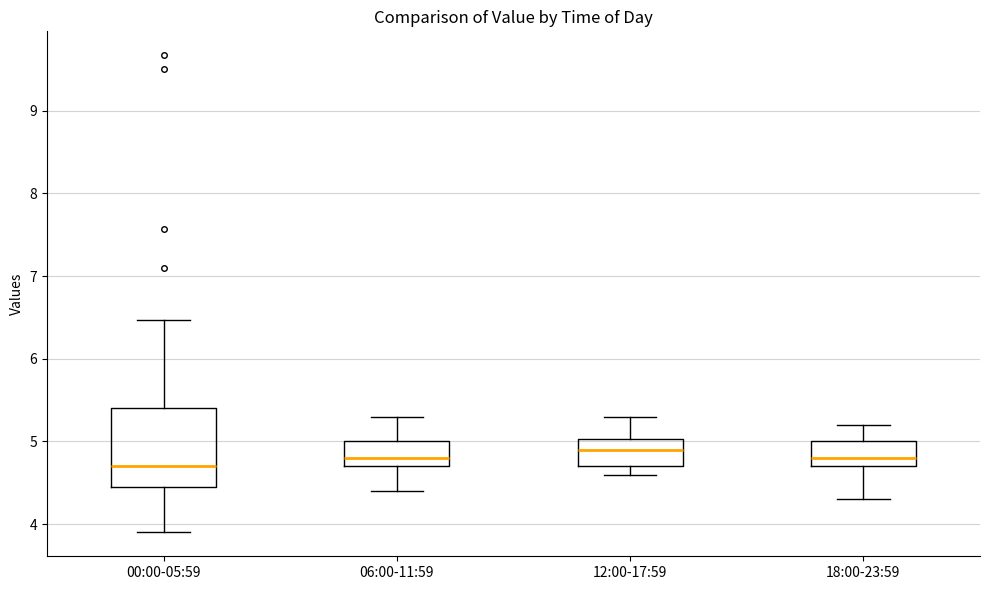

Where is the lower edge of the box for 12:00-17:59 on the y-axis? The values are not printed on the chart, so give them approximately, as read against the axis.

4.7